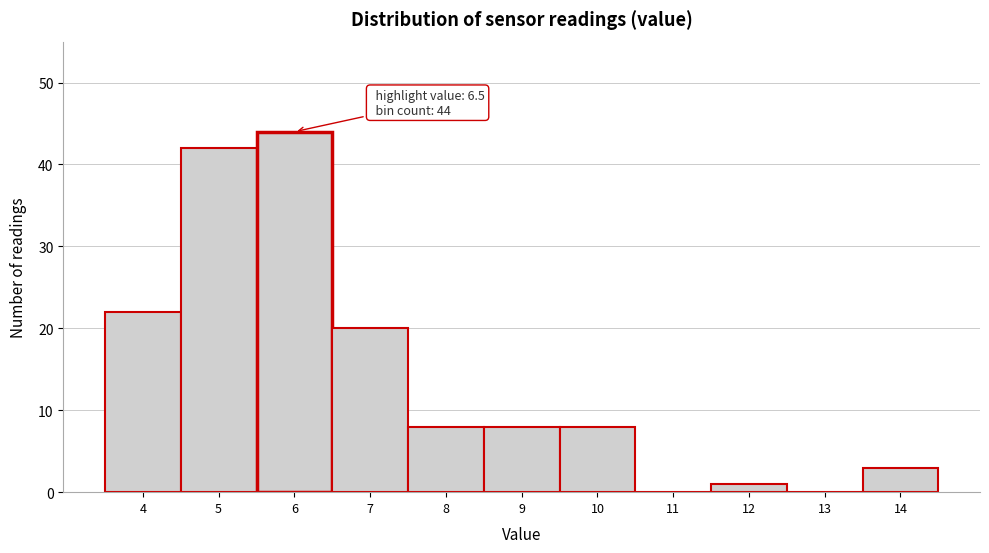

Reading left to right, what are all the values shown in this chart?

4=22	5=42	6=44	7=20	8=8	9=8	10=8	11=0	12=1	13=0	14=3